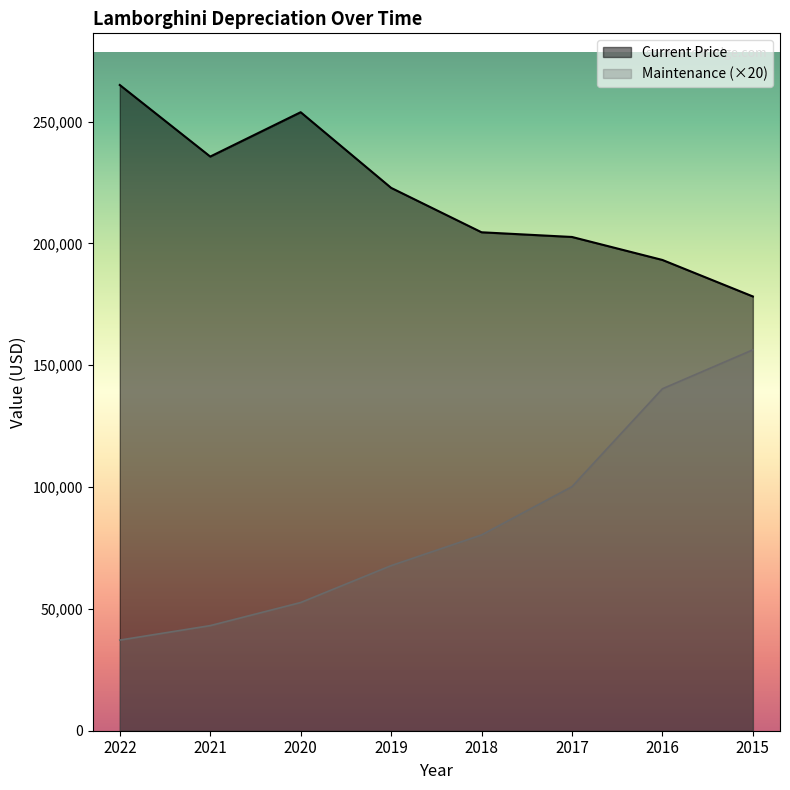

Rank the series by their maximum value, from lowest to highest.

Maintenance (×20), Current Price